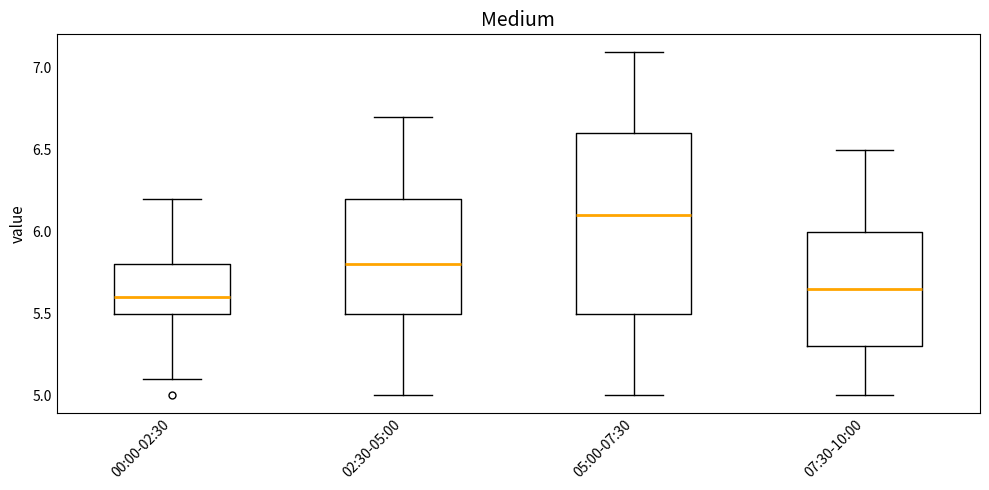

Reading left to right, read every box against the y-axis: the position of its median line, the range the box covers, and the ends of its whiskers. The values are not printed on the chart, so give them approximately, as read against the axis.

00:00-02:30: median 5.60, box 5.50 to 5.80, whiskers 5.10 to 6.20
02:30-05:00: median 5.80, box 5.50 to 6.20, whiskers 5.00 to 6.70
05:00-07:30: median 6.10, box 5.50 to 6.60, whiskers 5.00 to 7.10
07:30-10:00: median 5.65, box 5.30 to 6.00, whiskers 5.00 to 6.50